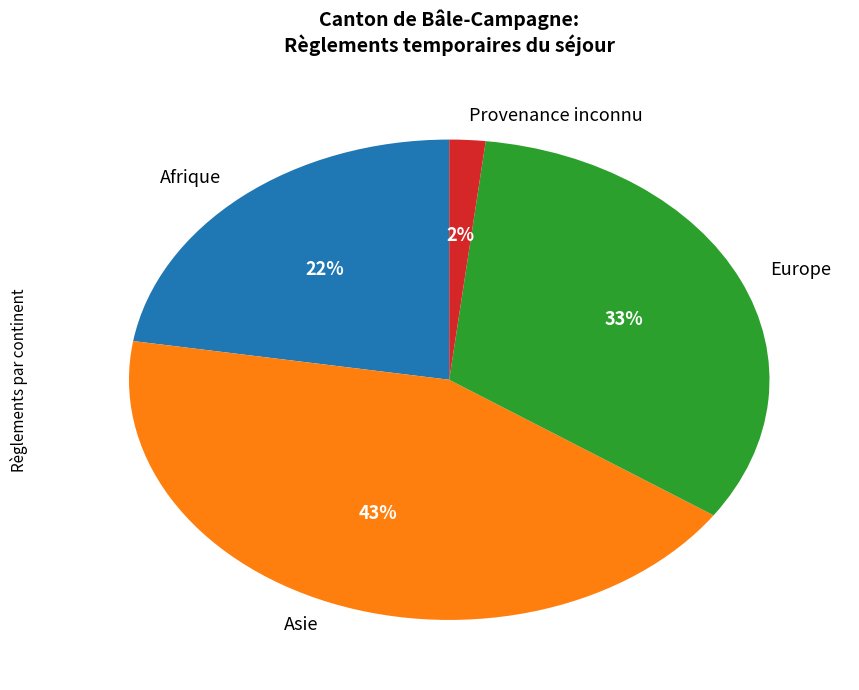

Combined, do Asie and Afrique account for over 50%?

Yes